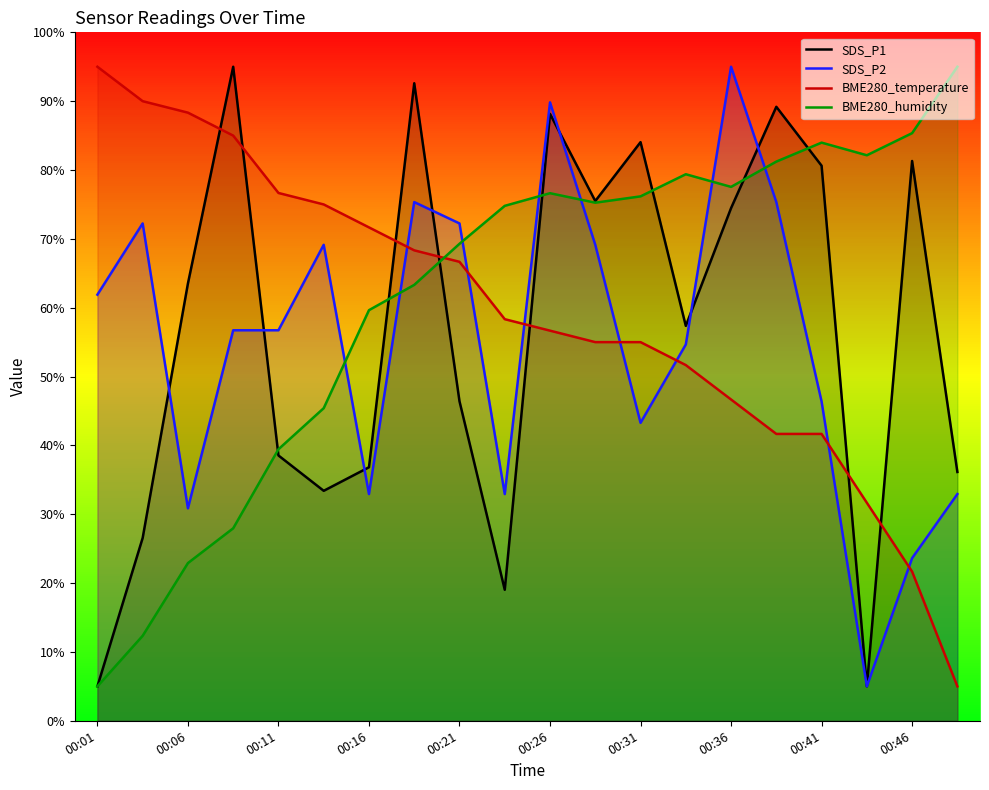

At 15, list the series in order from smallest to largest.

BME280_temperature, SDS_P2, BME280_humidity, SDS_P1